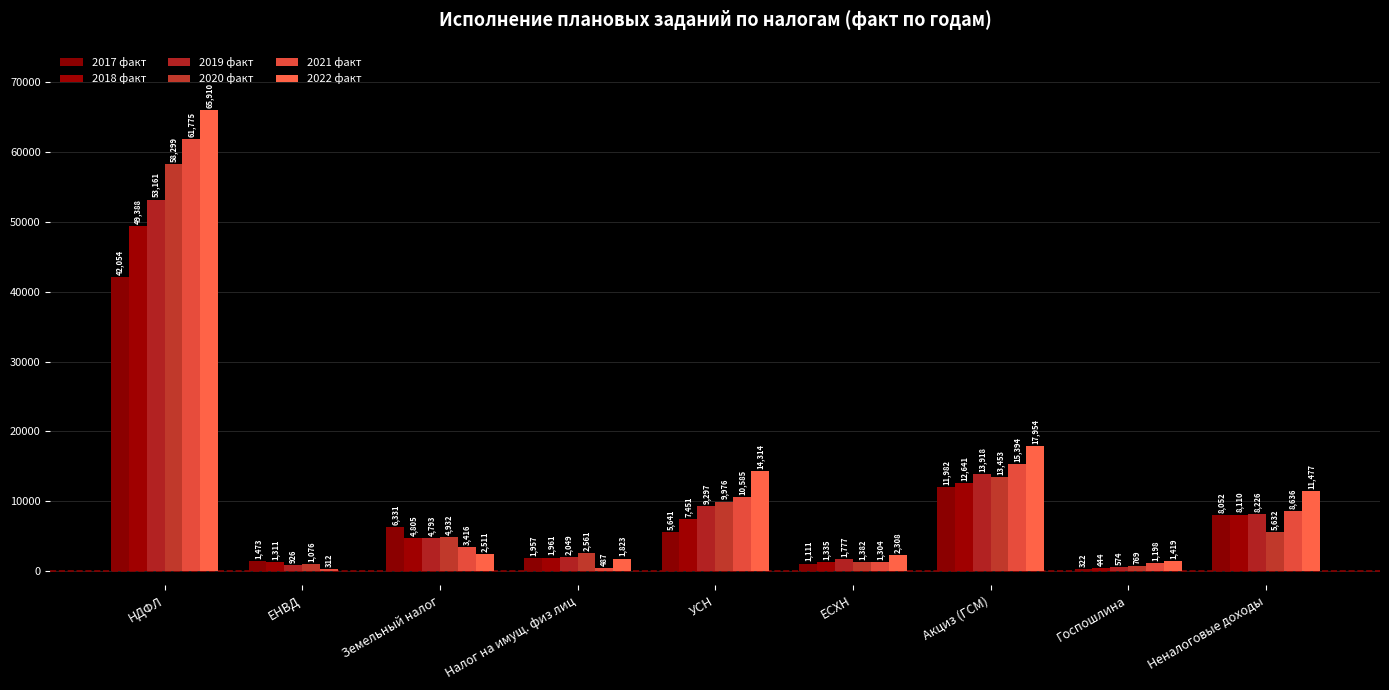

What is the sum of all 2022 факт values?

117705.7